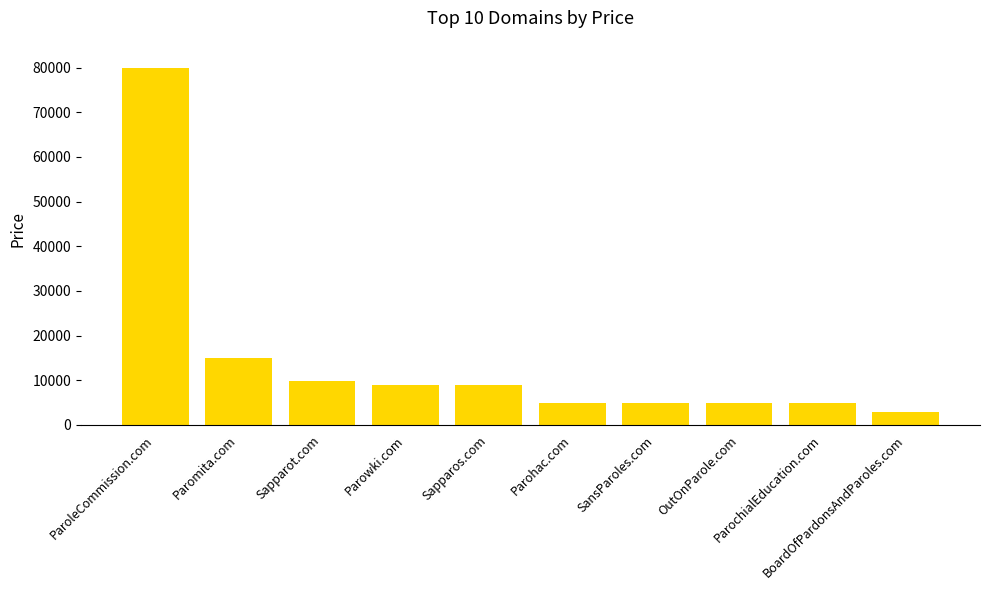

Approximately how many times larger is the value at BoardOfPardonsAndParoles.com compared to ParochialEducation.com?

0.6